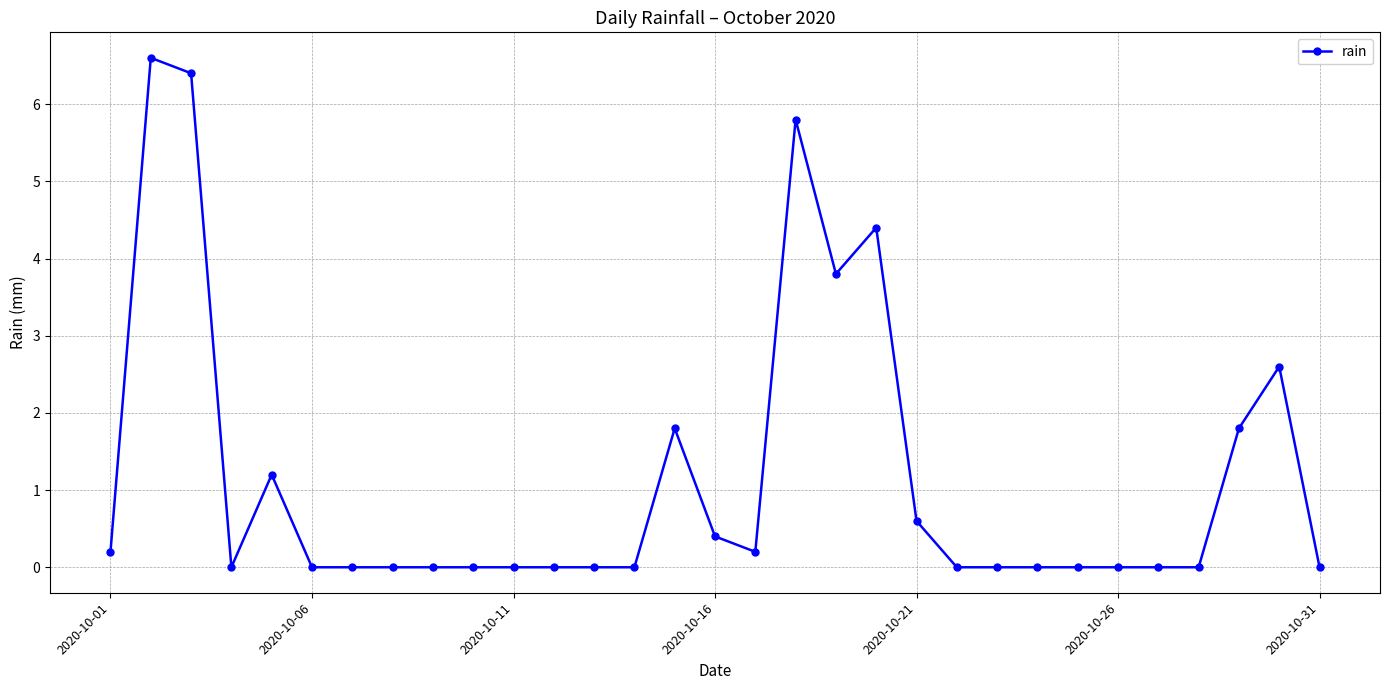

True or false: the data has more than 0 interior local peaks.

True